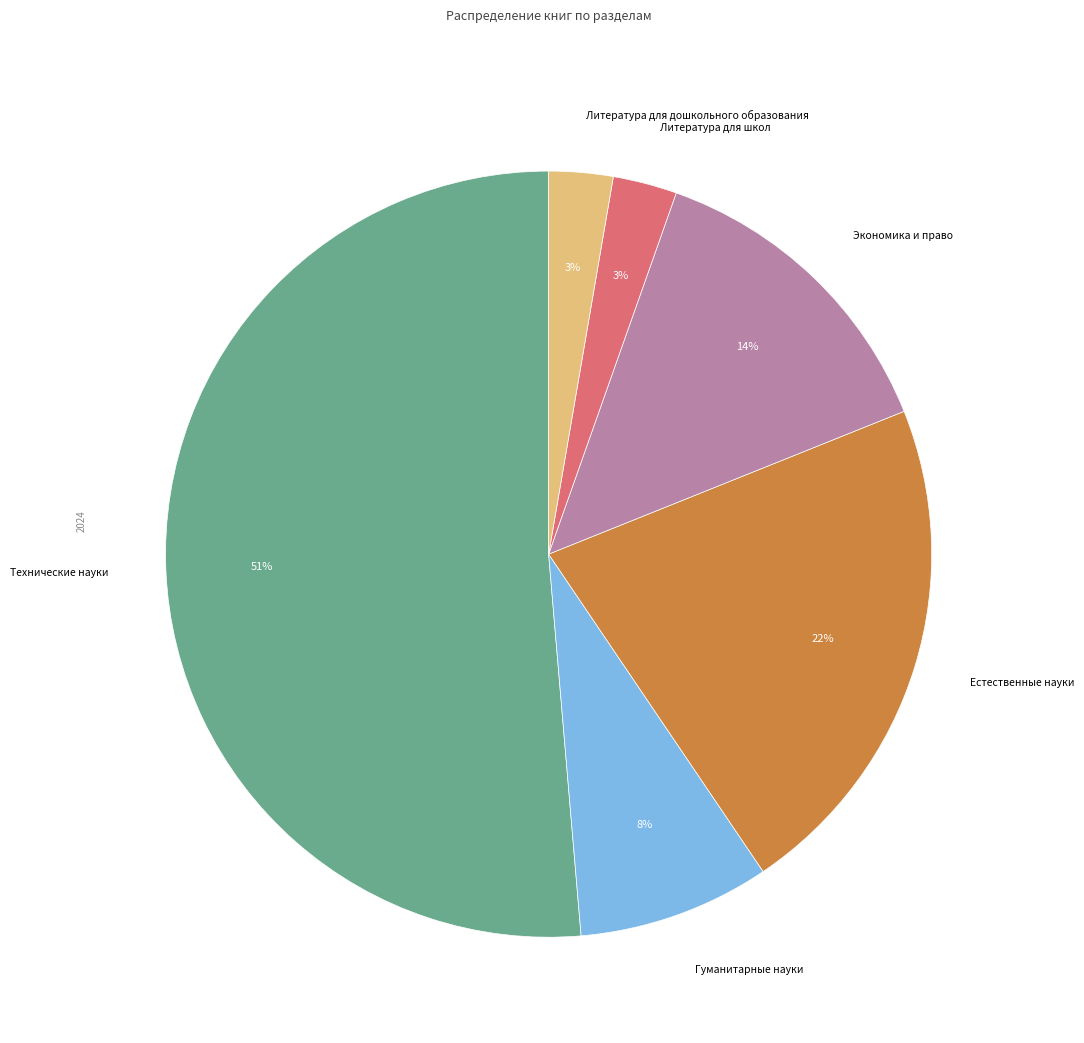

How many slices are in this pie chart?

6